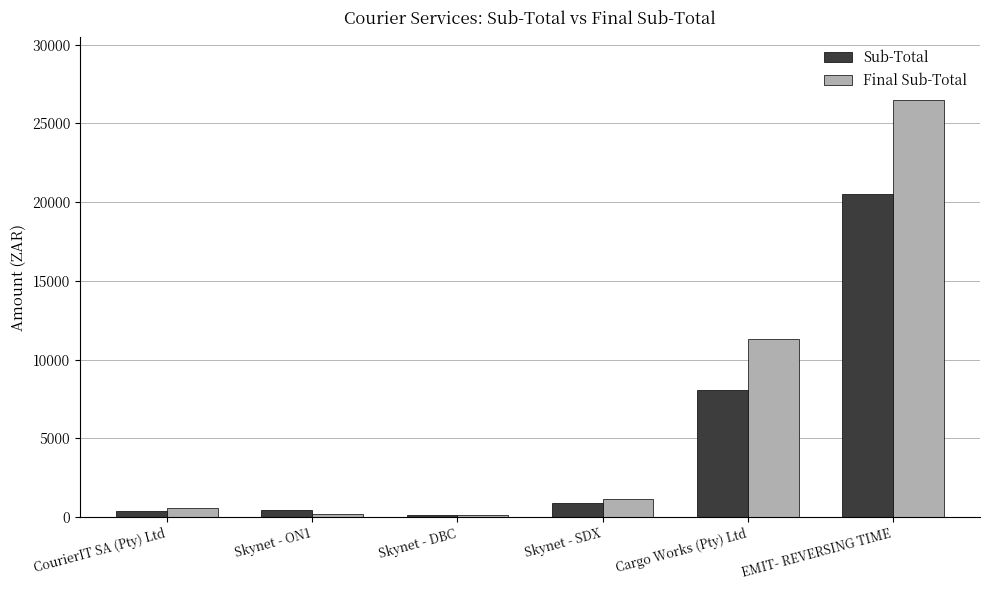

Is it true that Final Sub-Total equals 11287.9 at Cargo Works (Pty) Ltd?

True